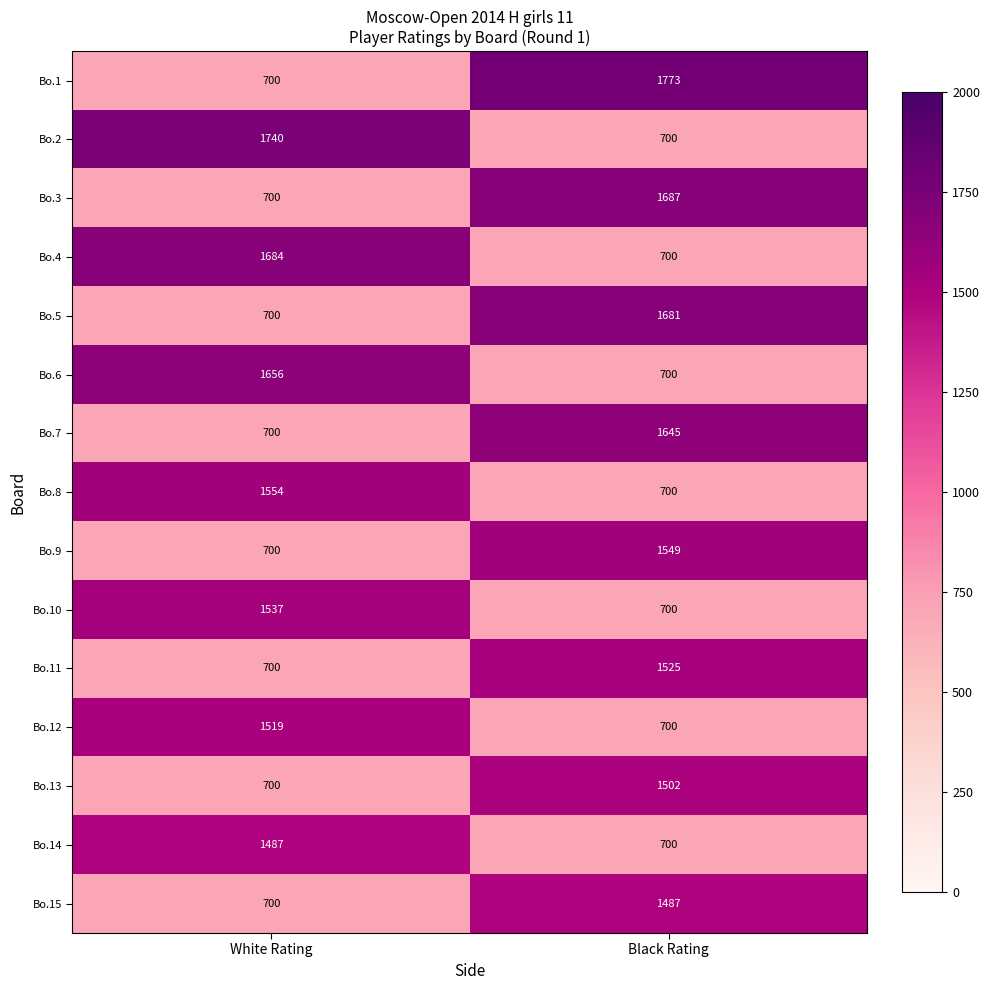

What is the difference between the maximum and minimum values in the Bo.8 series?

854